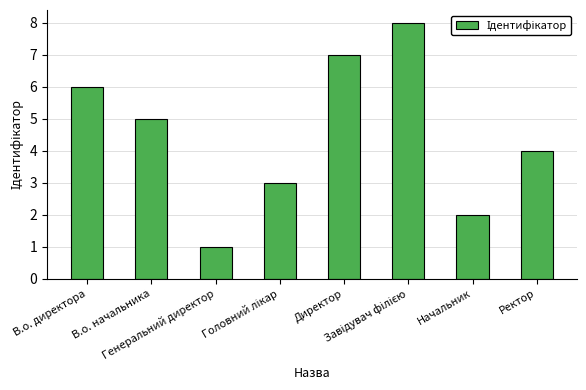

How many bars are there in total?

8